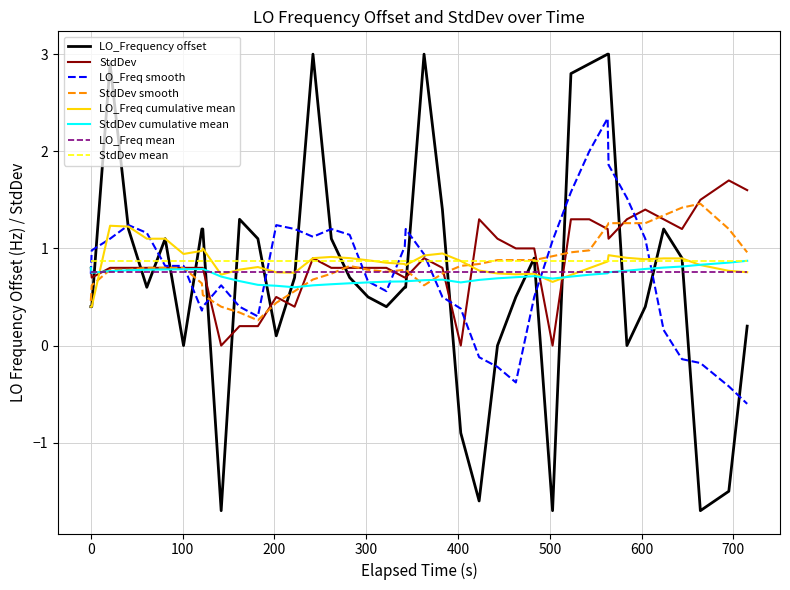

What is the maximum value for StdDev cumulative mean?

0.9